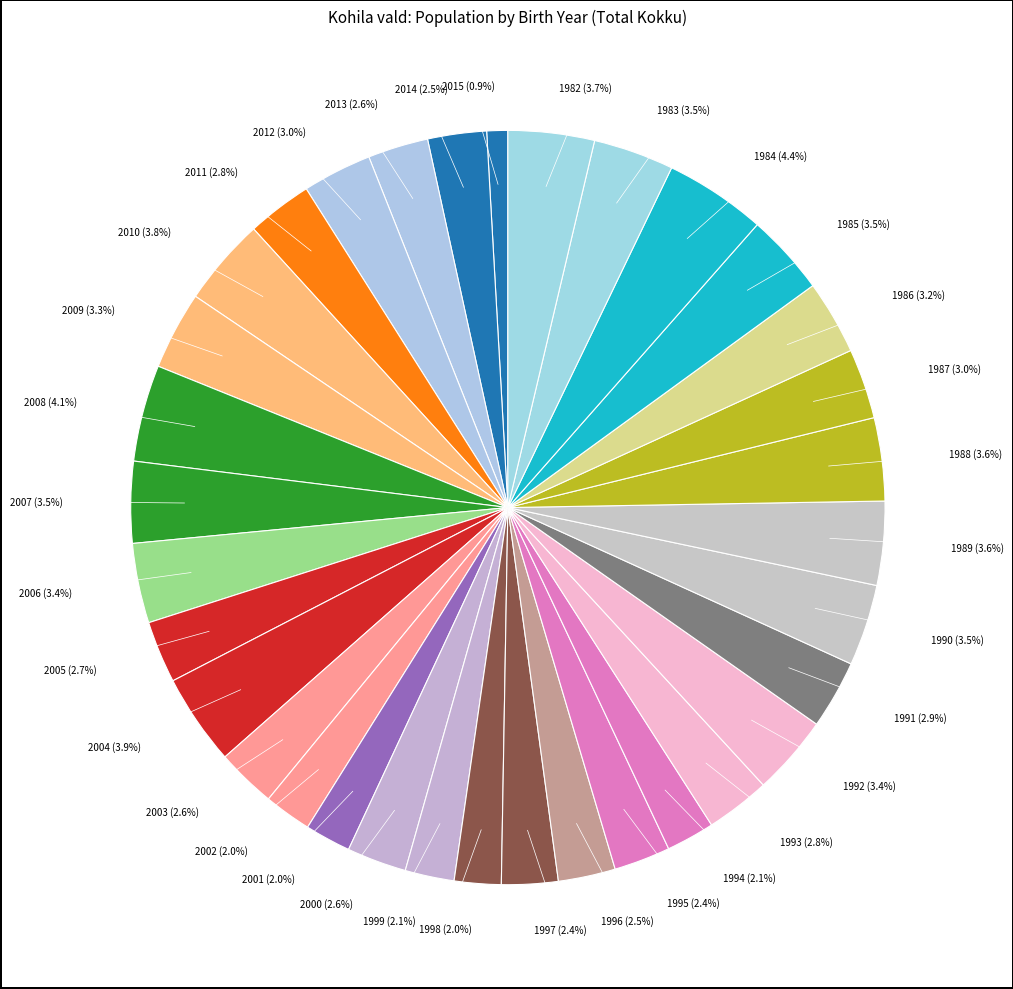

Rank the categories by value from highest to lowest.

1984, 2008, 2004, 2010, 1982, 1989, 1988, 2007, 1990, 1985, 1983, 2006, 1992, 2009, 1986, 1987, 2012, 1991, 2011, 1993, 2005, 2013, 2003, 2000, 2014, 1996, 1997, 1995, 1999, 1994, 2002, 1998, 2001, 2015